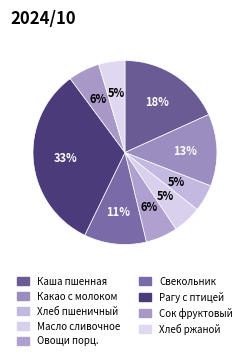

To the nearest percent, what is the difference between the largest and smallest slice percentages?

28%